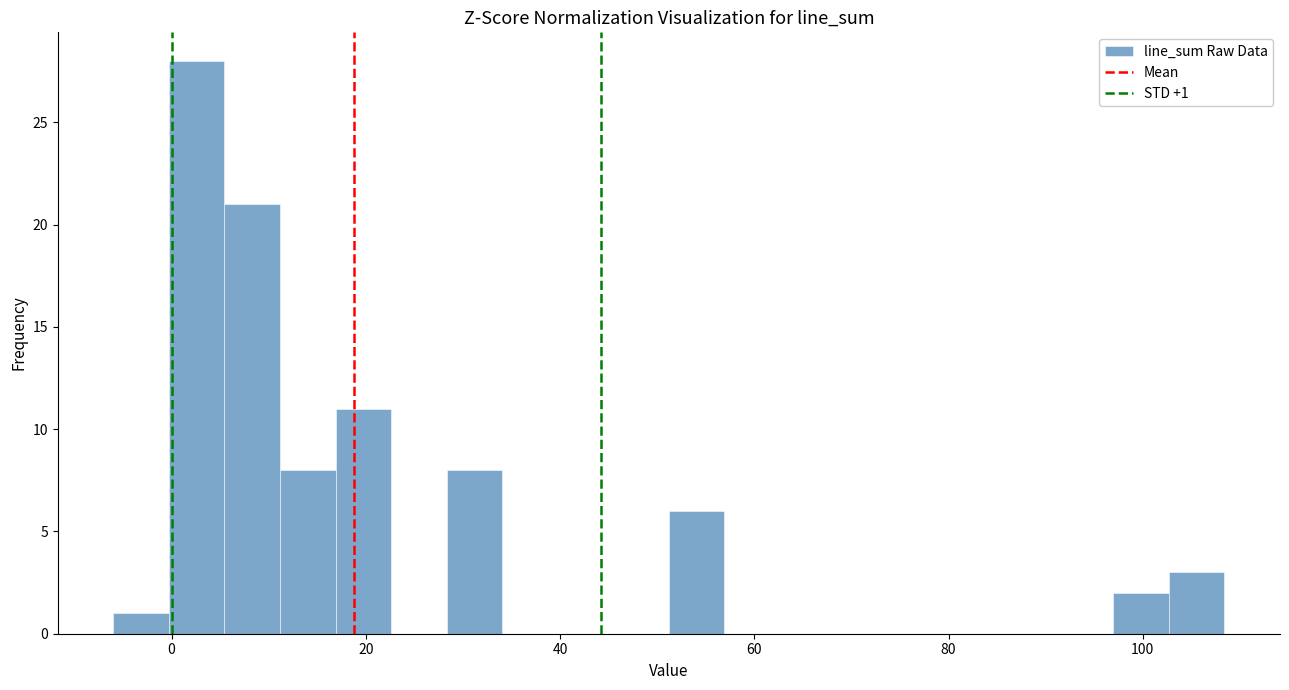

Read against the x-axis, roughly where is the centre of the tallest bar?

2